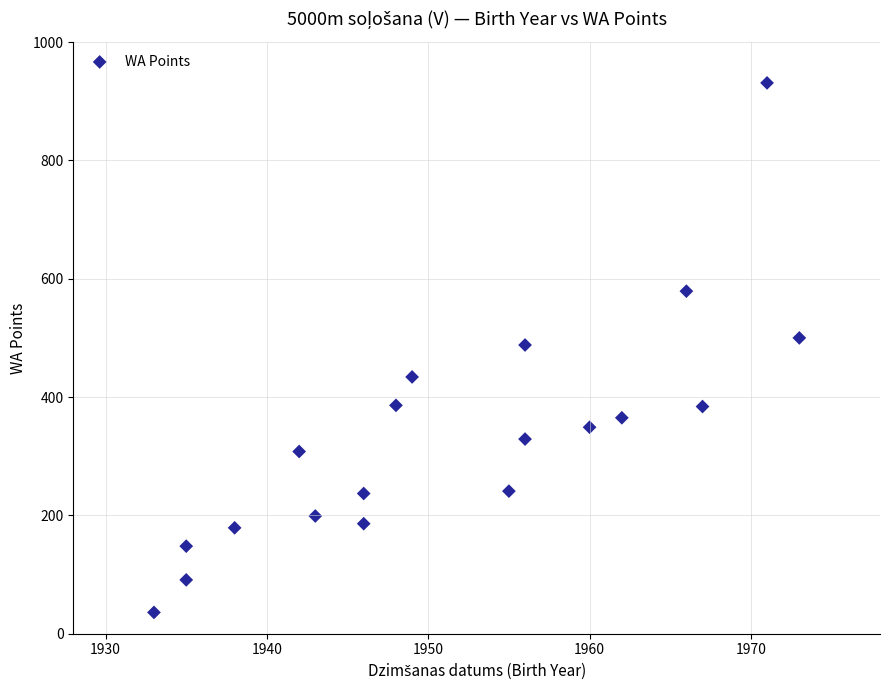

What is the range of X values (max minus min)?

40